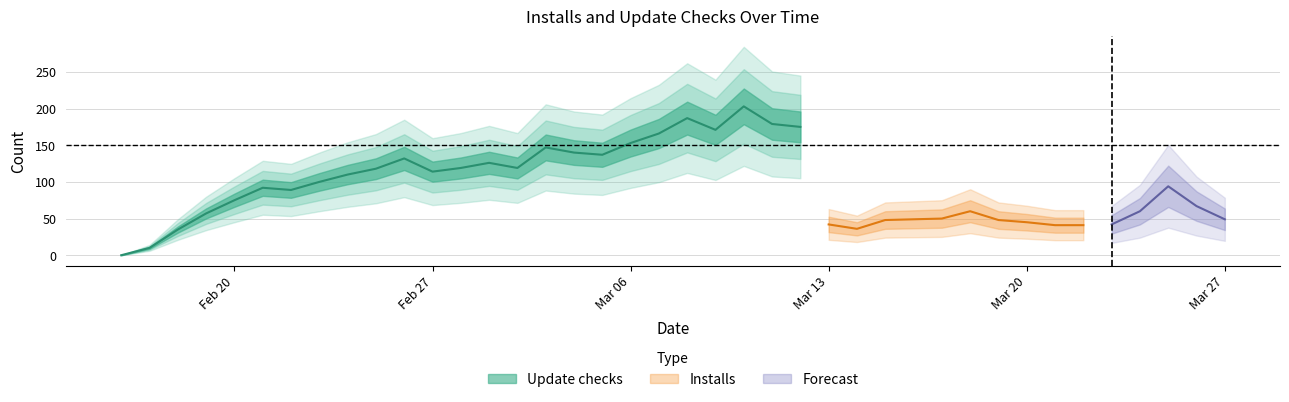

True or false: Update checks has a value of 67 at 7.

False